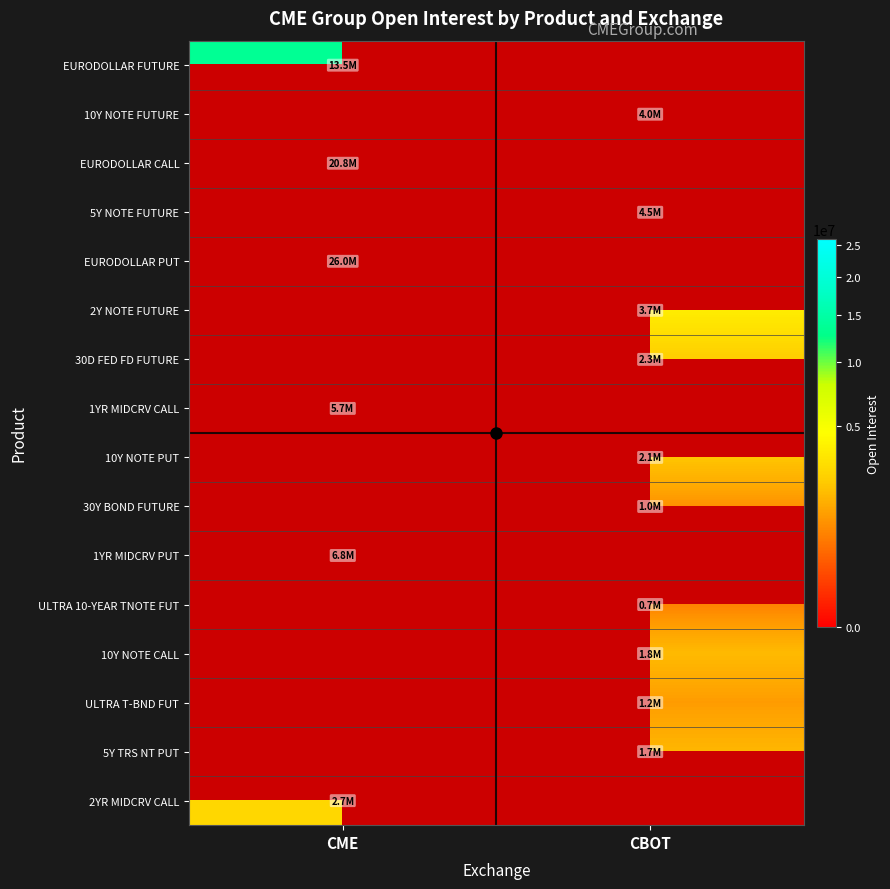

Is the value of 2YR MIDCRV CALL at CME greater than the value of 10Y NOTE FUTURE at CME?

No